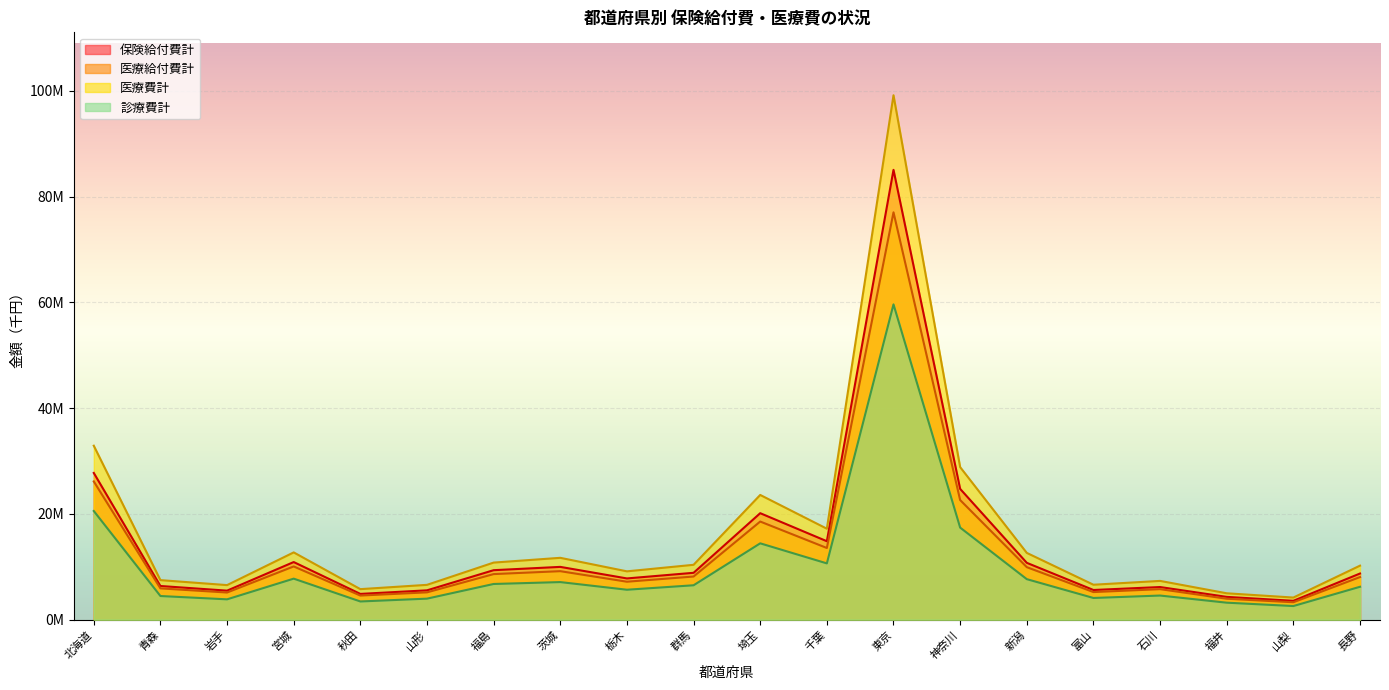

Where is the first local maximum for 診療費計?

宮城